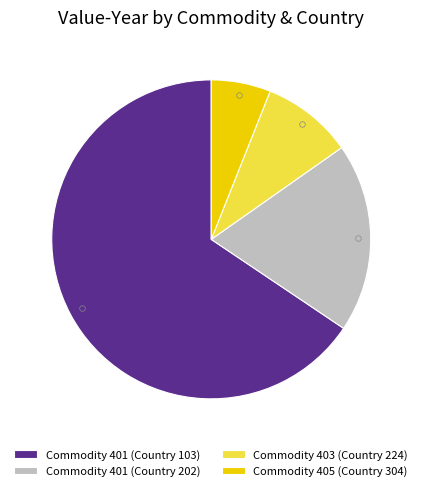

Approximately how many times larger is the value at Commodity 401 (Country 103) compared to Commodity 403 (Country 224)?

7.1